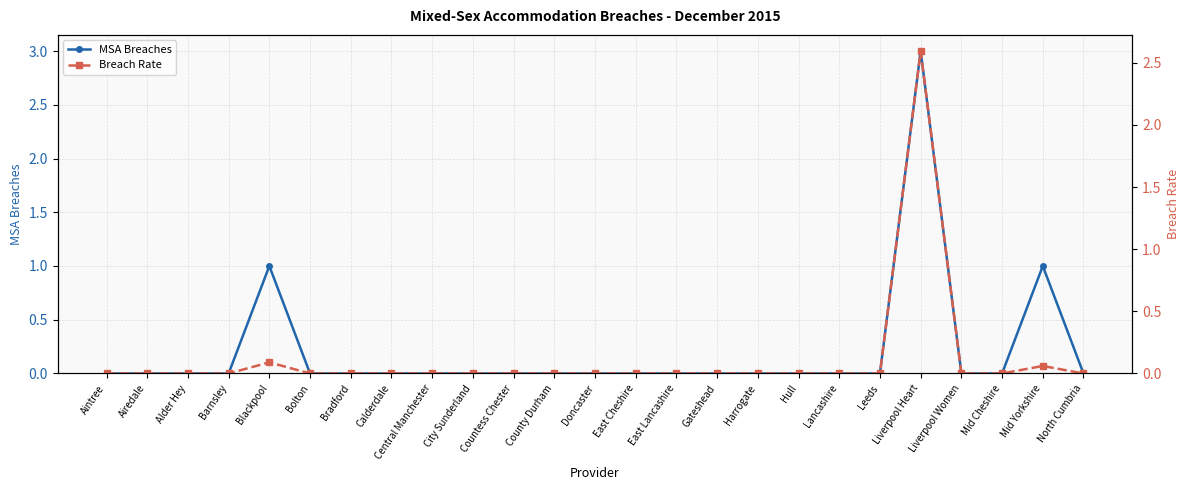

At how many categories does at least one series exceed 2?

1